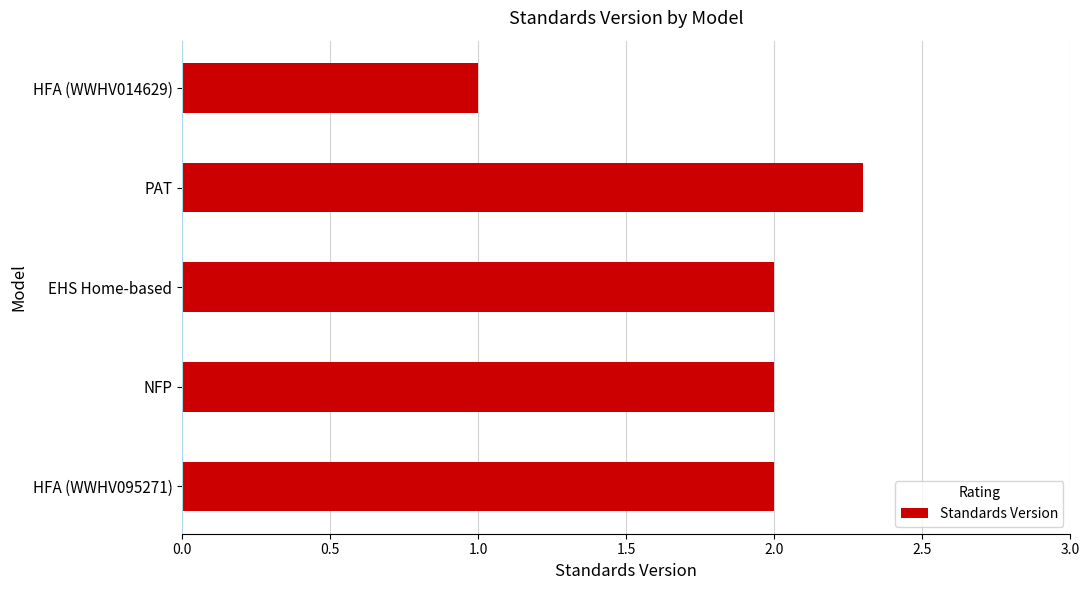

What is the average value?

1.9